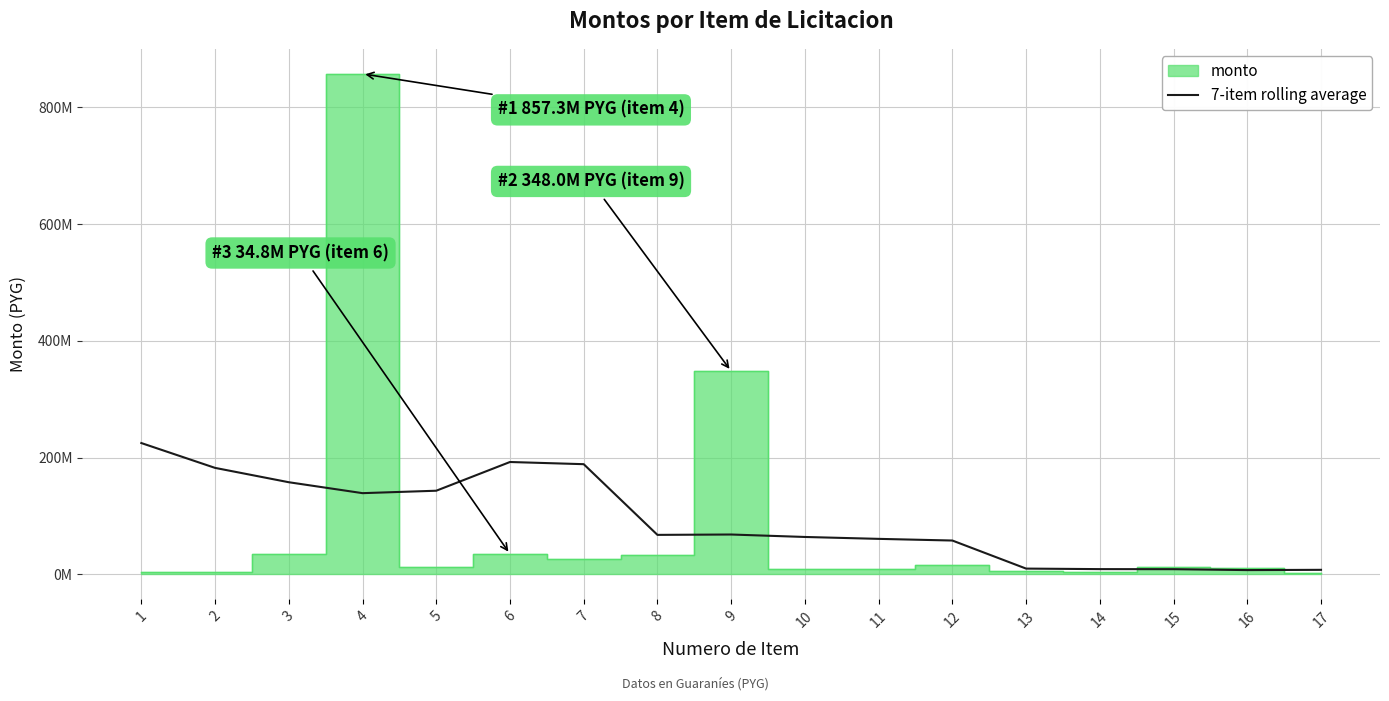

Where is the data nearest to the value 116005593?

4